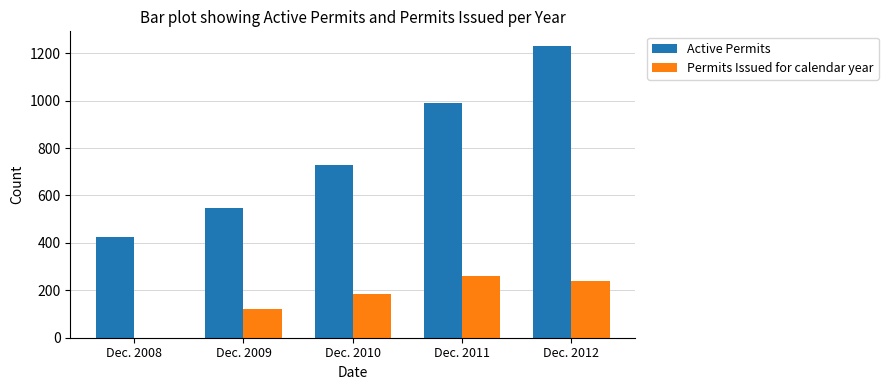

What is the difference between the Active Permits values at Dec. 2008 and Dec. 2012?

808